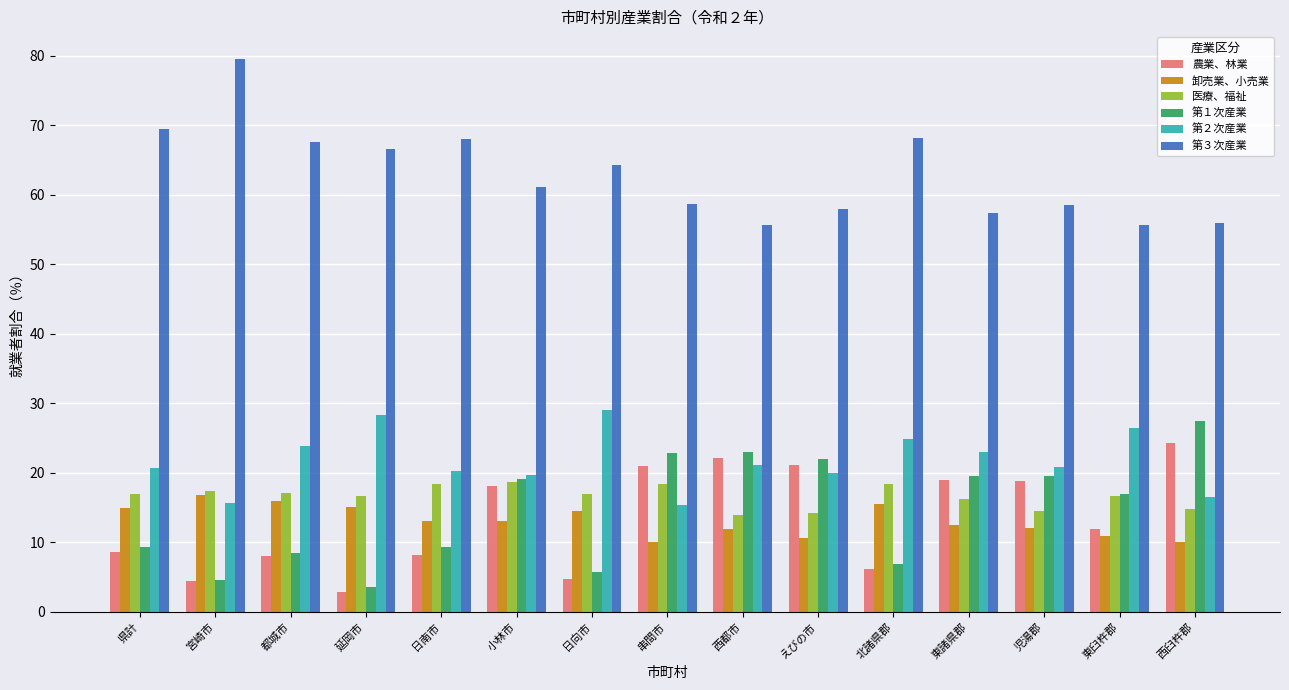

What is the difference between the maximum and minimum values in the 第３次産業 series?

23.9